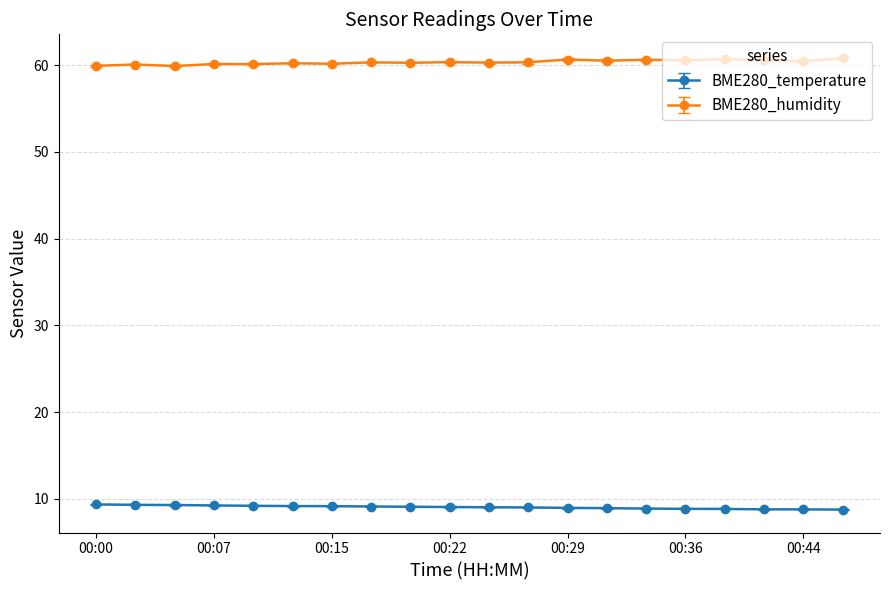

Which series has the largest total across all categories?

BME280_humidity